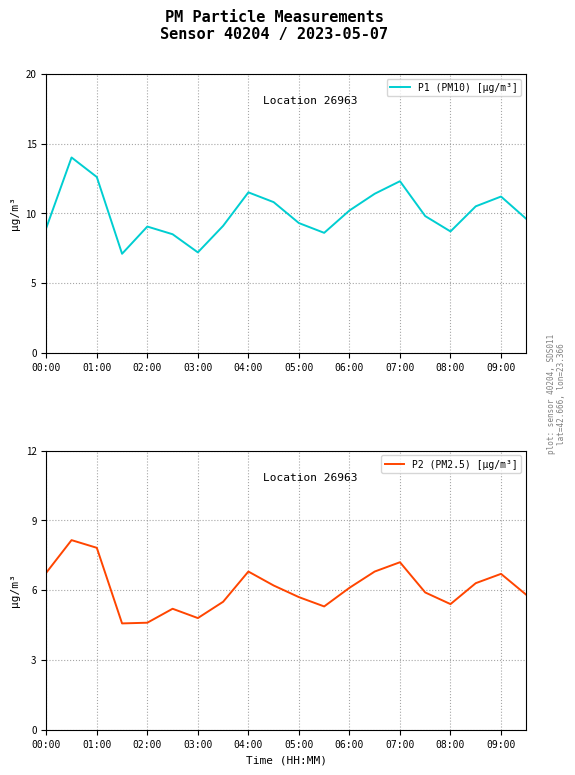

The P1 (PM10) [µg/m³] series shows 9.3 at 05:00. True or false?

True